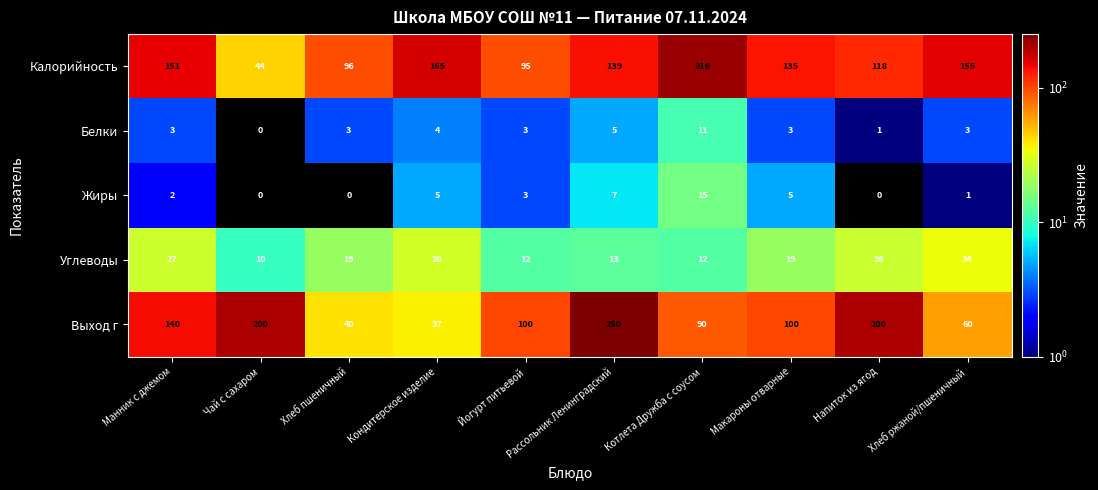

At Кондитерское изделие, list the series in order from smallest to largest.

Белки, Жиры, Углеводы, Выход г, Калорийность